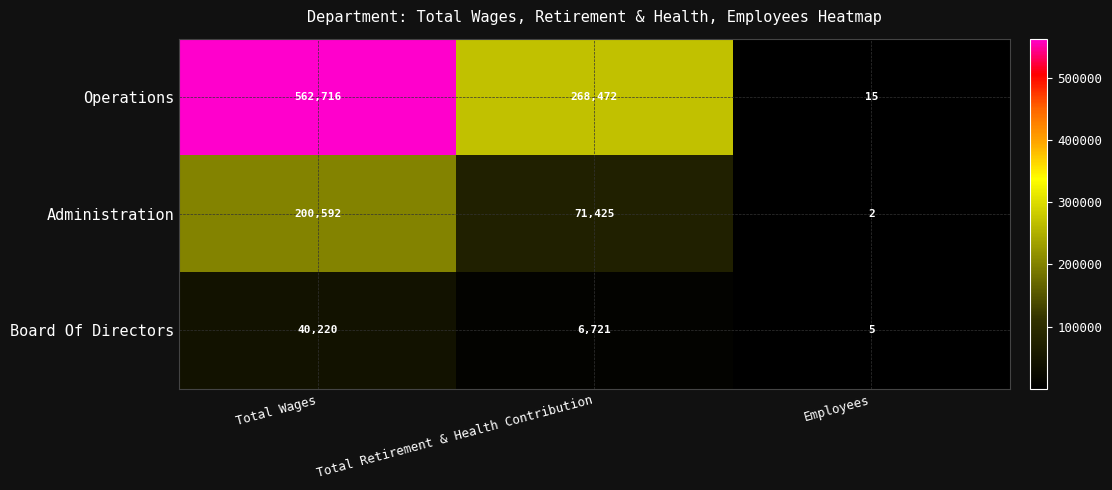

Reading left to right, extract all data points from this chart.

Operations: Total Wages=562716	Total Retirement & Health Contribution=268472	Employees=15
Administration: Total Wages=200592	Total Retirement & Health Contribution=71425	Employees=2
Board Of Directors: Total Wages=40220	Total Retirement & Health Contribution=6721	Employees=5